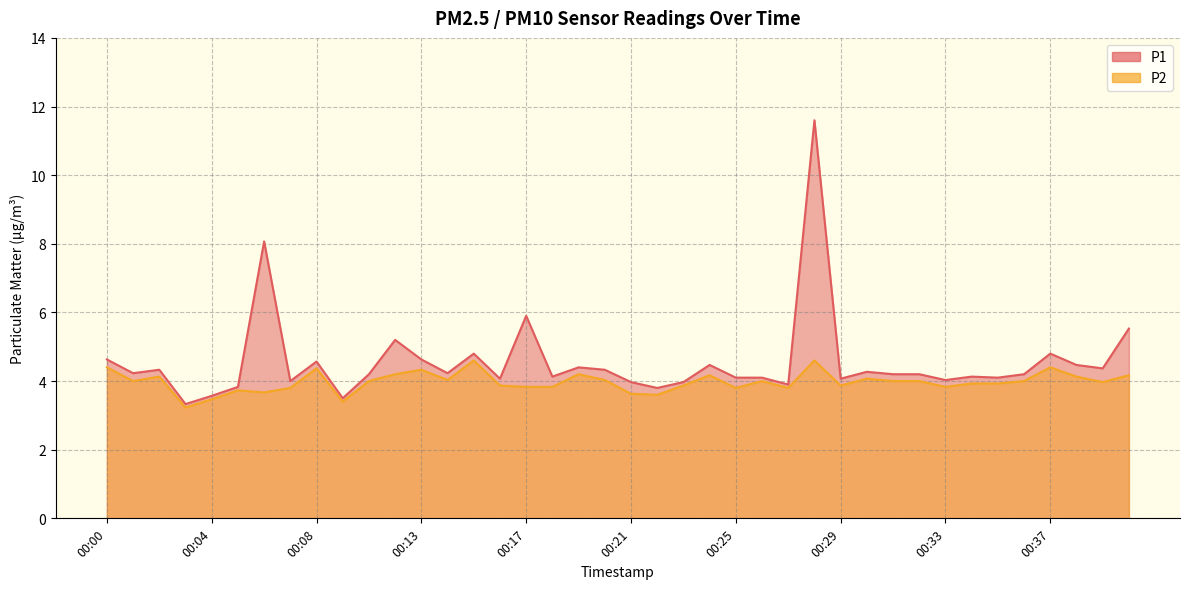

Between 00:21 and 00:36, which series saw the biggest shift?

P2